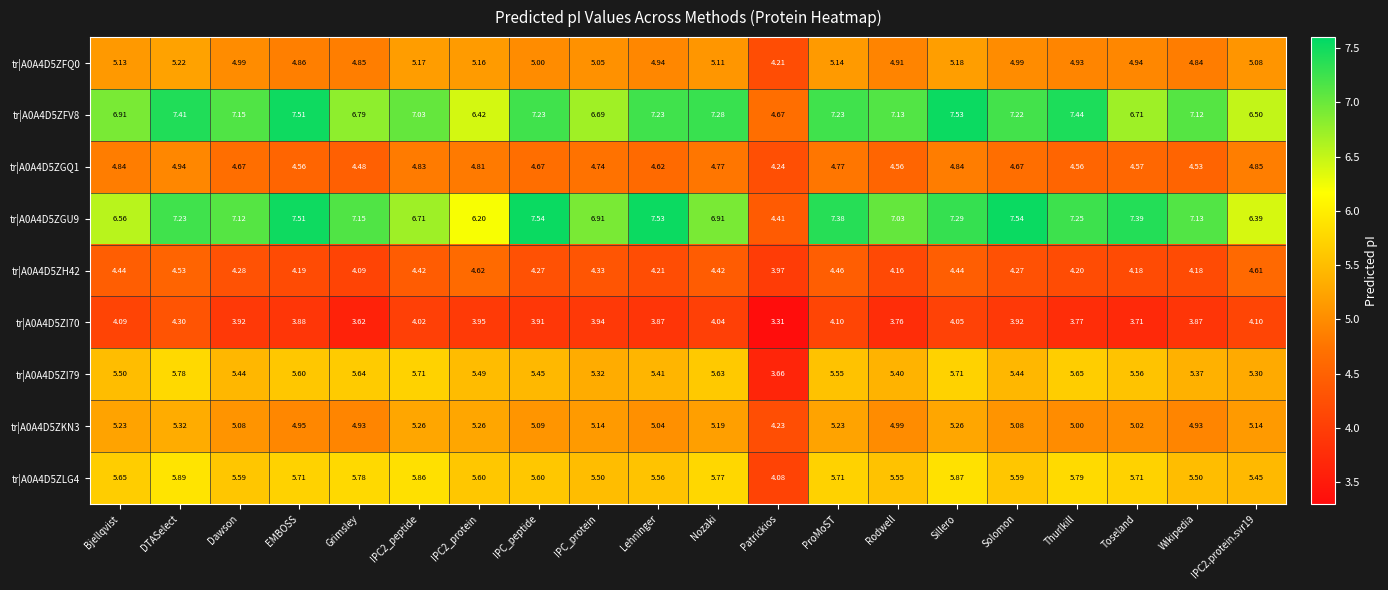

At which label does tr|A0A4D5ZI79 reach its minimum?

Patrickios